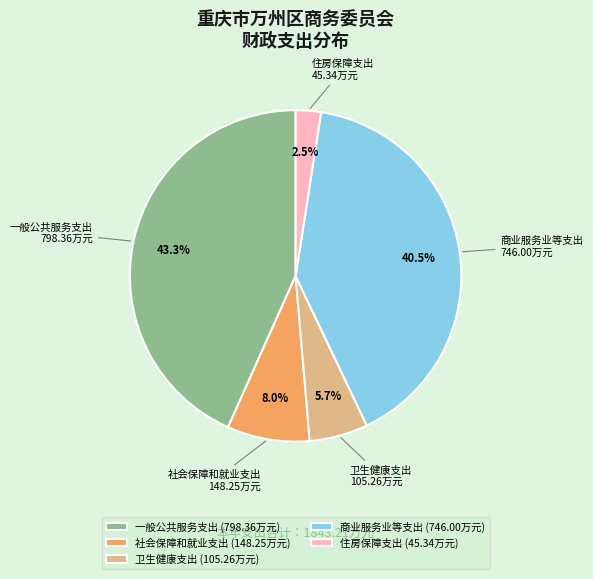

Approximately how many times larger is the value at 住房保障支出 compared to 商业服务业等支出?

0.1